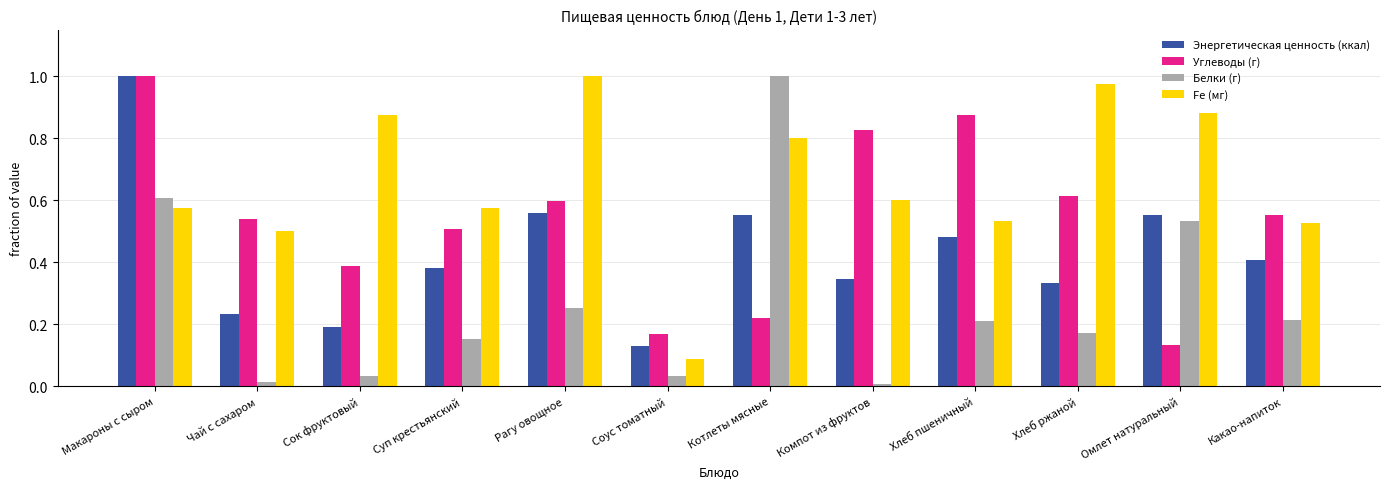

What is the sum of all Углеводы (г) values?

6.4